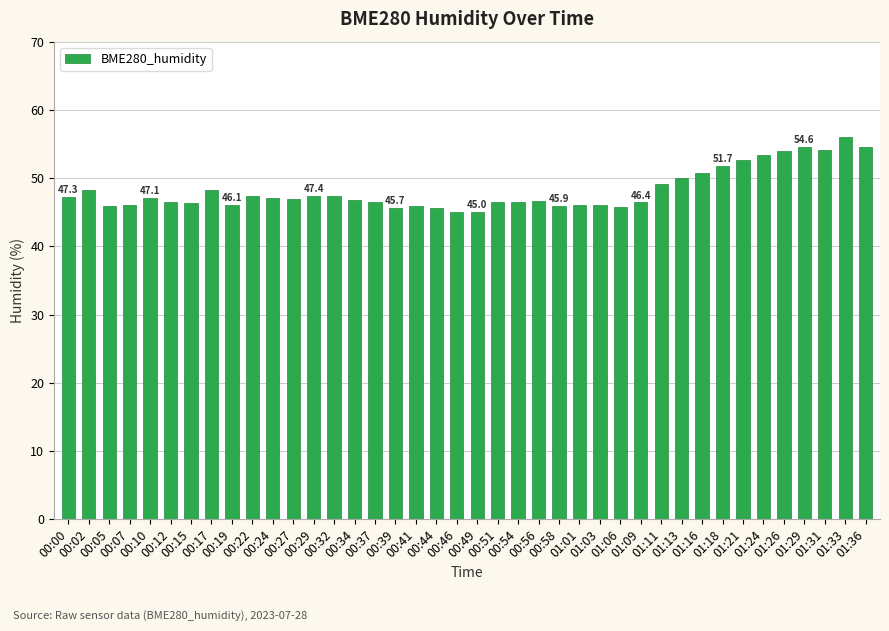

At which label is the value closest to 50?

01:13